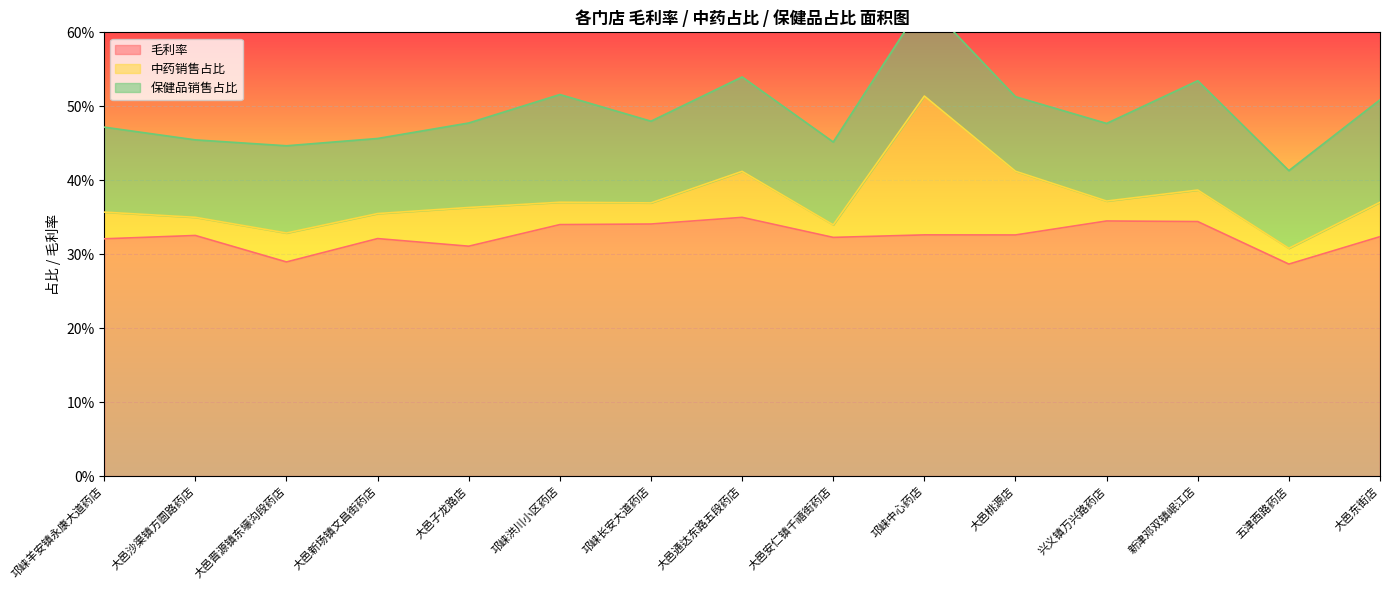

The 中药销售占比 series shows 0.0 at 大邑安仁镇千禧街药店. True or false?

True